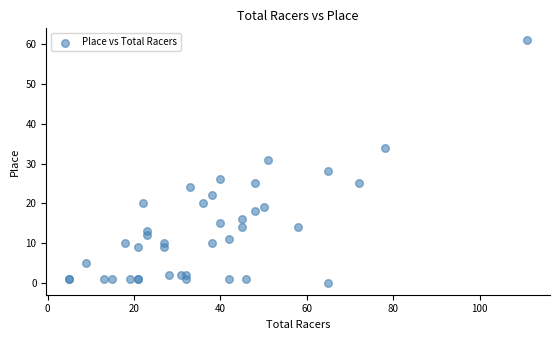

What Y value in the scatter plot is closest to 30?

31